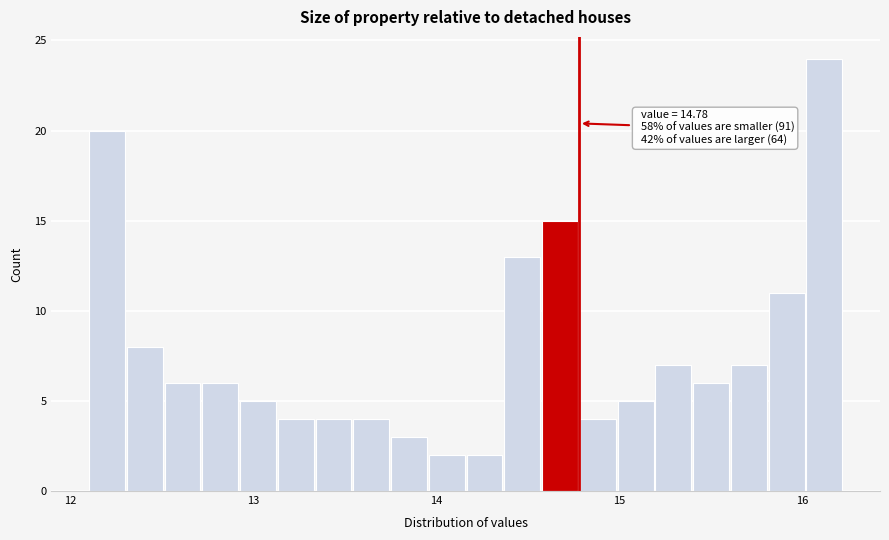

Read against the x-axis, roughly where is the centre of the tallest bar?

16.1